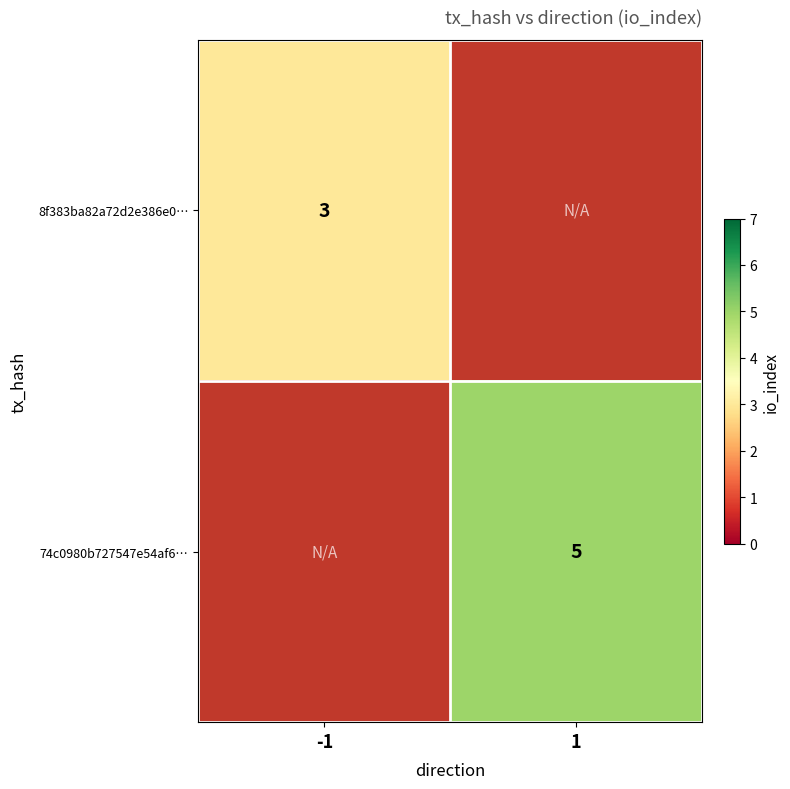

The 8f383ba82a72d2e386e0… series shows 3 at -1. True or false?

True